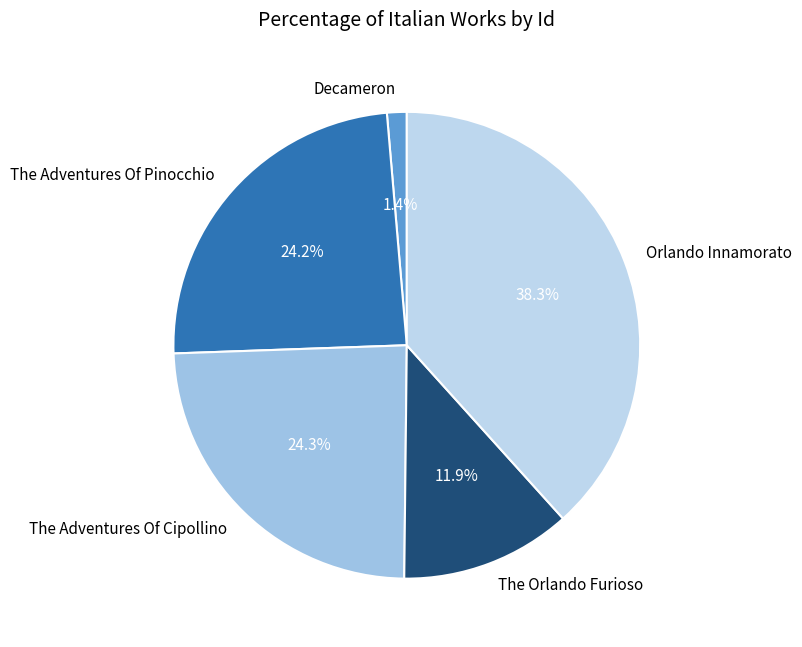

The The Adventures Of Cipollino slice represents 32% of the pie. True or false?

False